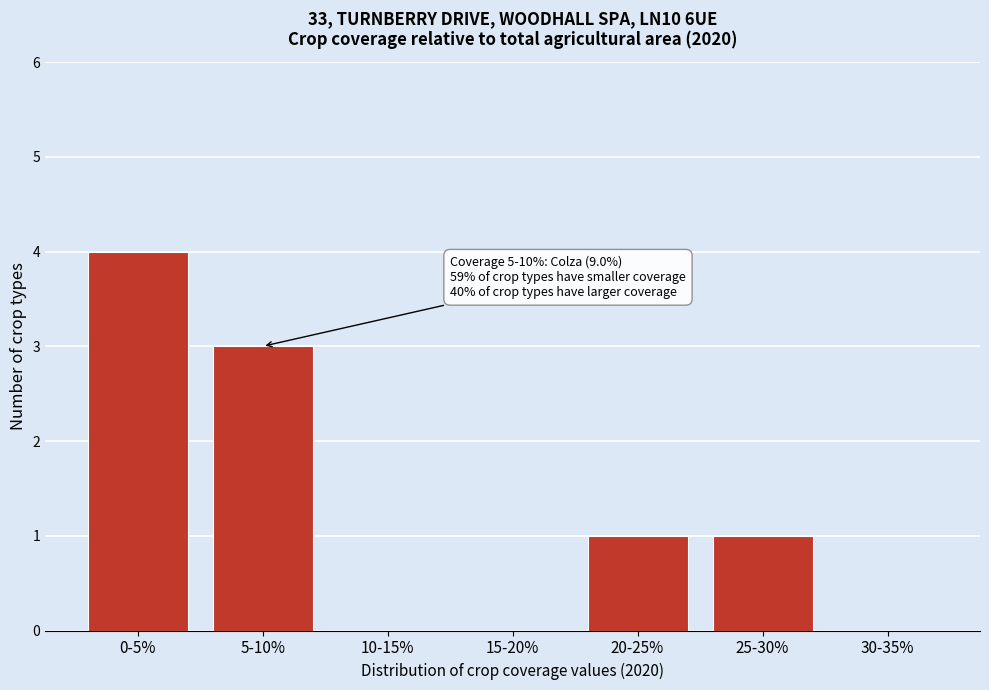

Reading left to right, transcribe all the data shown in this chart.

0-5%=4	5-10%=3	10-15%=0	15-20%=0	20-25%=1	25-30%=1	30-35%=0